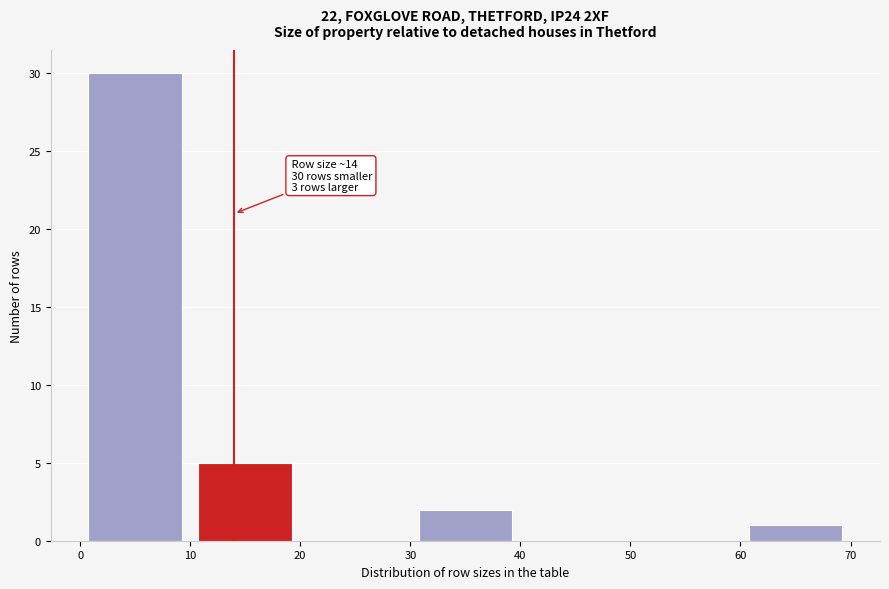

Over which range of the x-axis is the bar tallest?

0 to 10